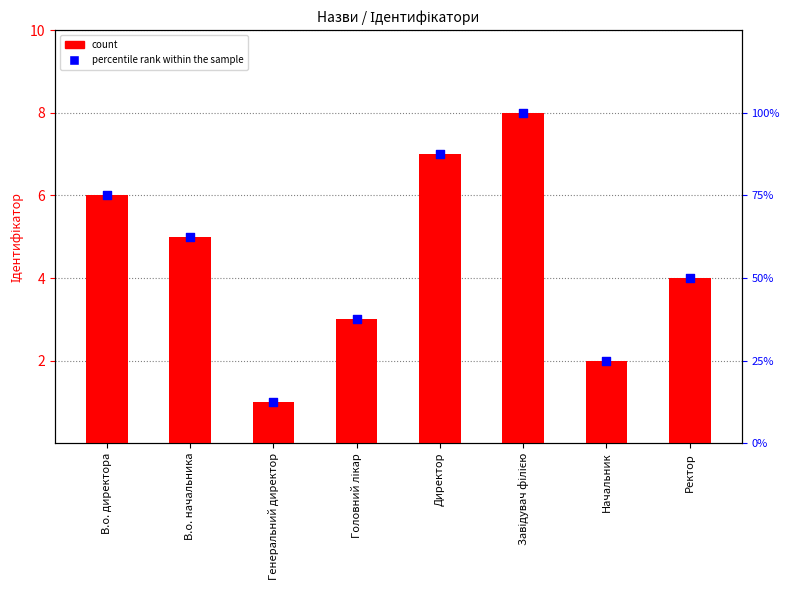

Which series reaches the minimum Y coordinate?

count